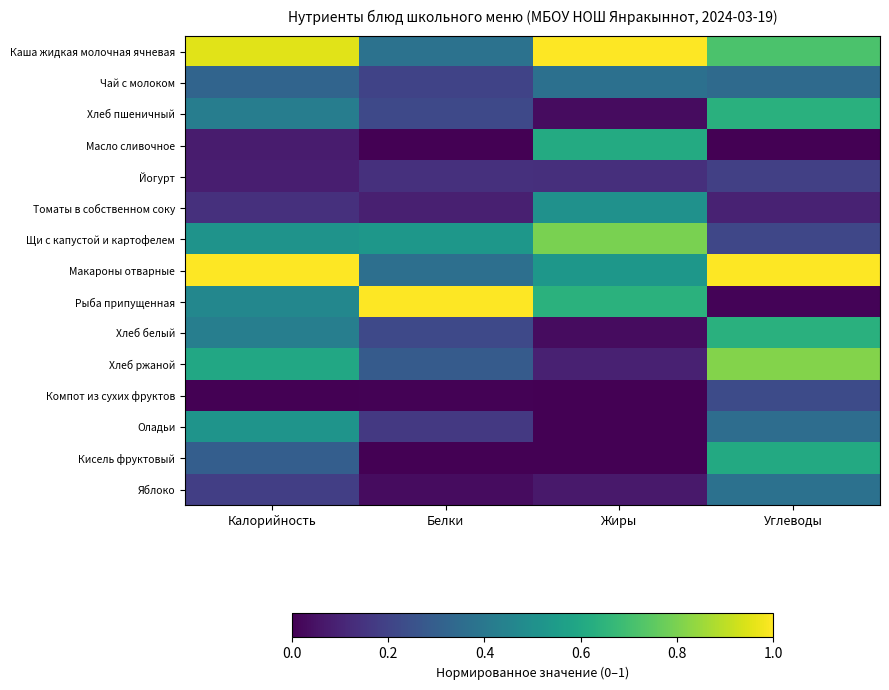

At how many categories does at least one series exceed 0?

4